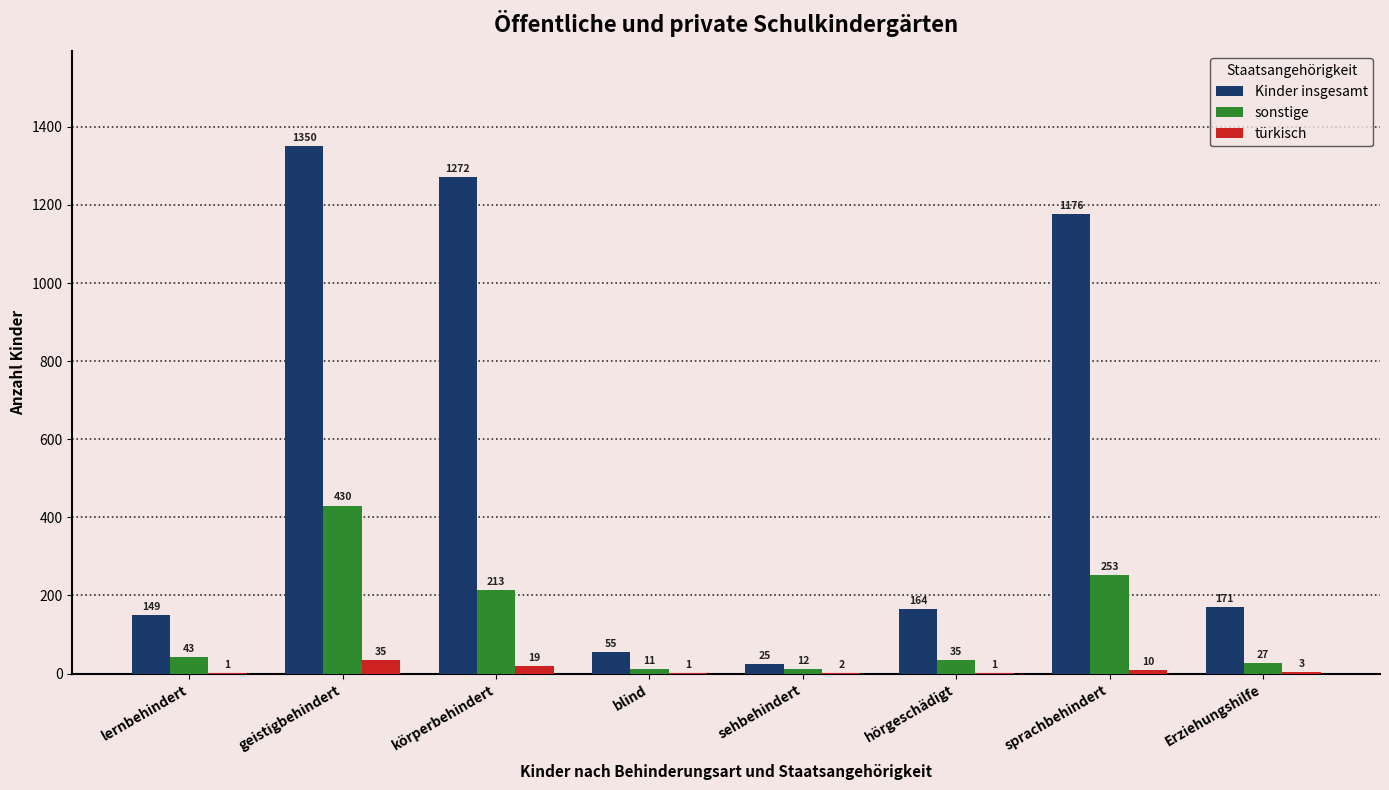

How many categories are shown in the chart?

8